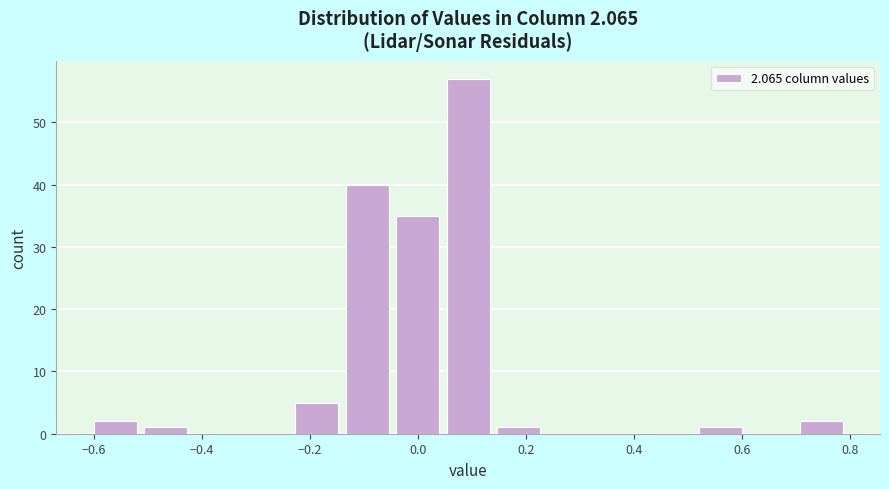

Reading left to right, transcribe this chart: for each bar, give the range it covers on the x-axis and its height. Neither the bar edges nor the heights are printed on the chart, so give them approximately, as read against the axes.

-0.60 to -0.50: 2
-0.50 to -0.42: 1
-0.42 to -0.32: 0
-0.32 to -0.22: 0
-0.22 to -0.14: 5
-0.14 to -0.04: 40
-0.04 to 0.06: 35
0.06 to 0.14: 57
0.14 to 0.24: 1
0.24 to 0.34: 0
0.34 to 0.42: 0
0.42 to 0.52: 0
0.52 to 0.62: 1
0.62 to 0.70: 0
0.70 to 0.80: 2